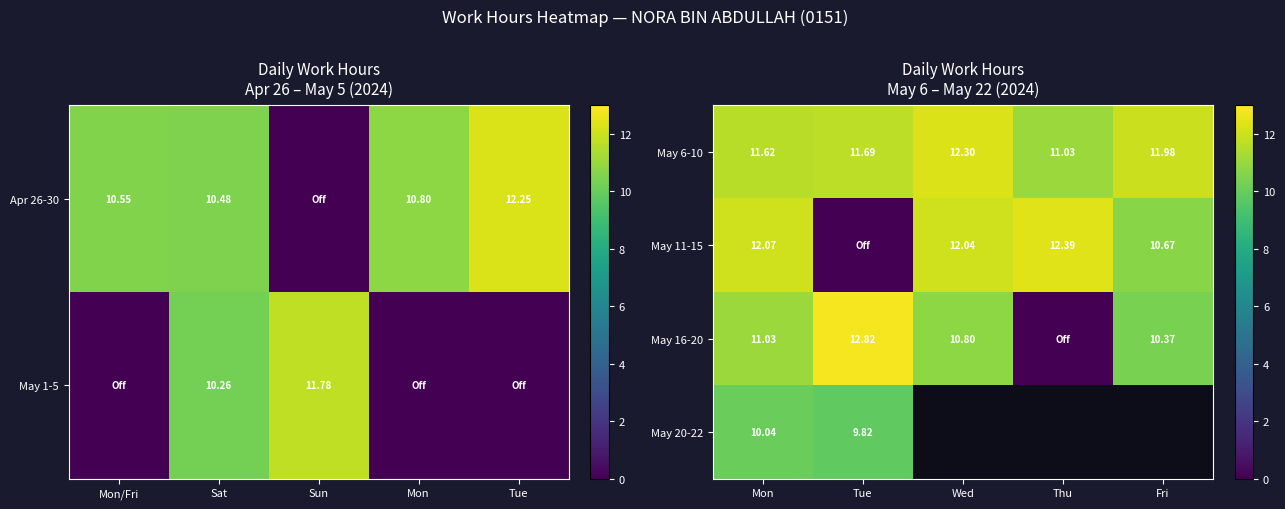

List the labels in order of May 6-10 value, smallest first.

Thu, Mon, Tue, Fri, Wed